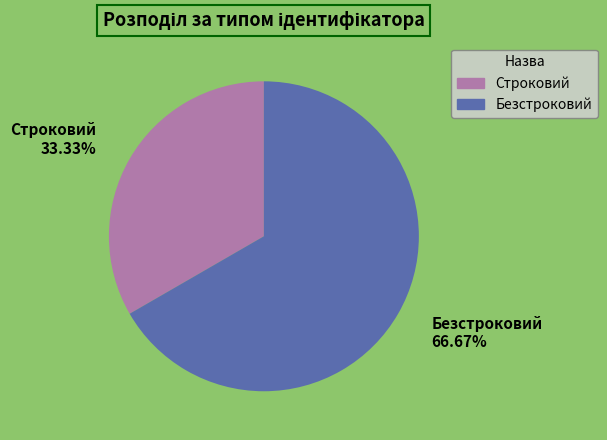

Is it true that Безстроковий is 67% of the pie?

True